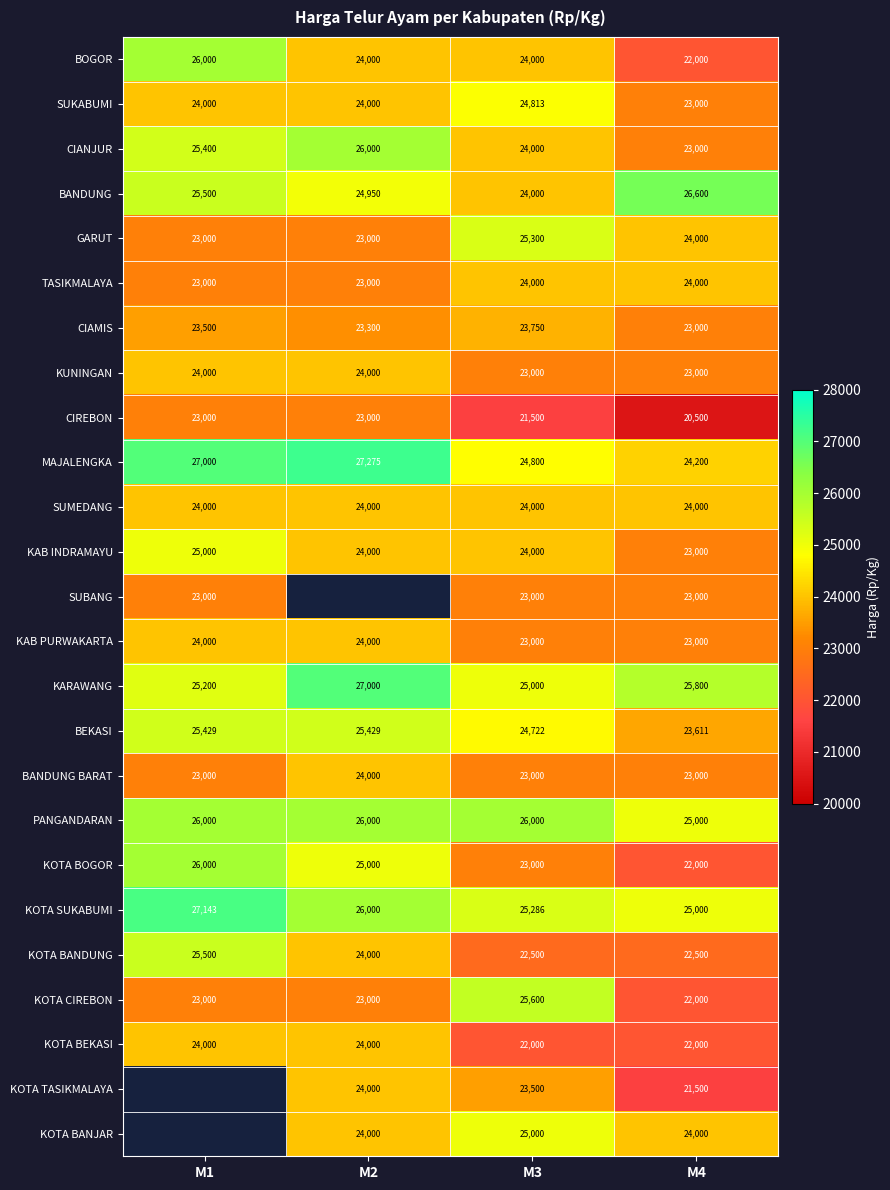

Between M3 and M4, which series saw the biggest shift?

KOTA CIREBON